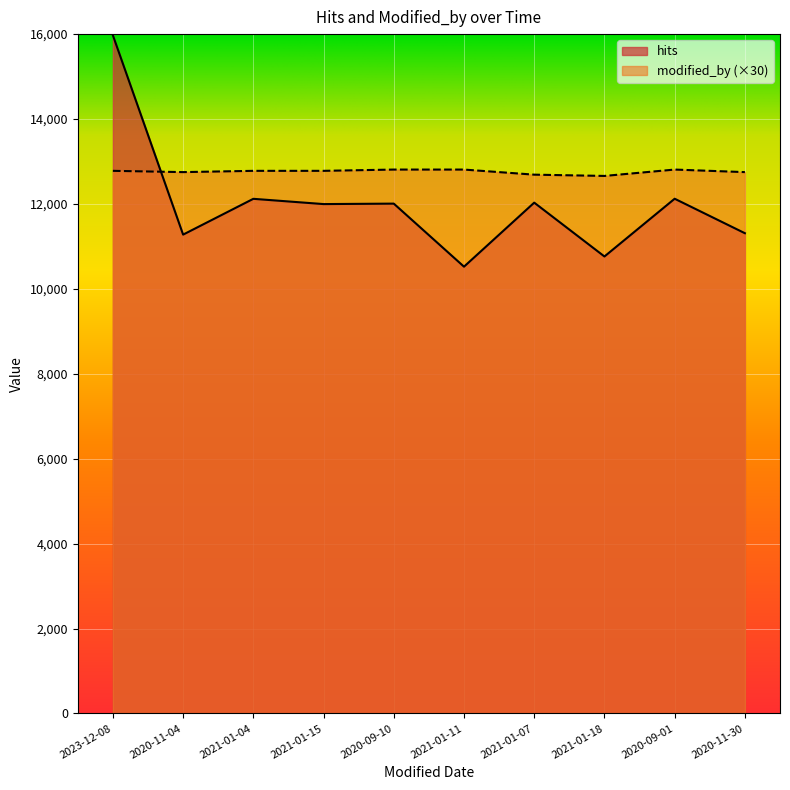

How many lines are shown in the chart?

2